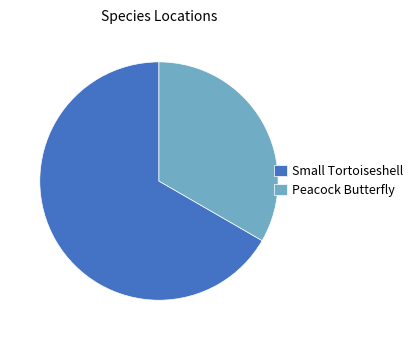

Do Peacock Butterfly and Small Tortoiseshell together represent more than half of the pie?

Yes